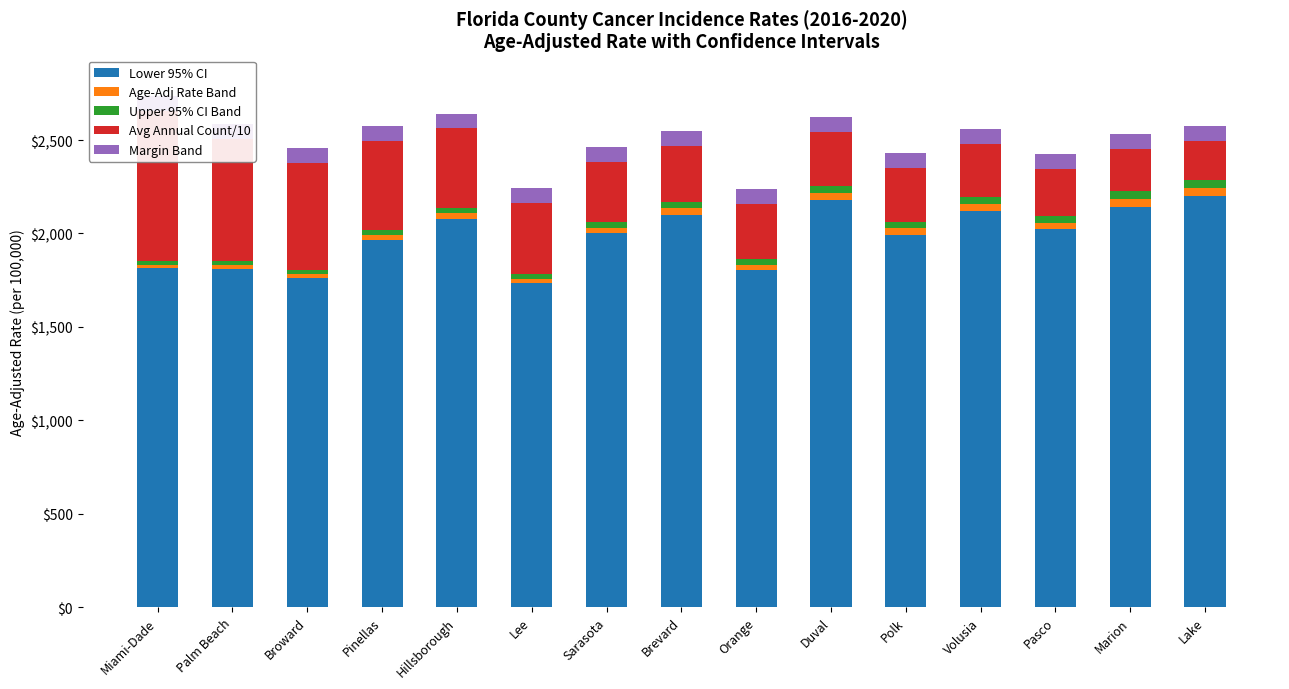

What is the label of the 15th bar from the left?

Lake